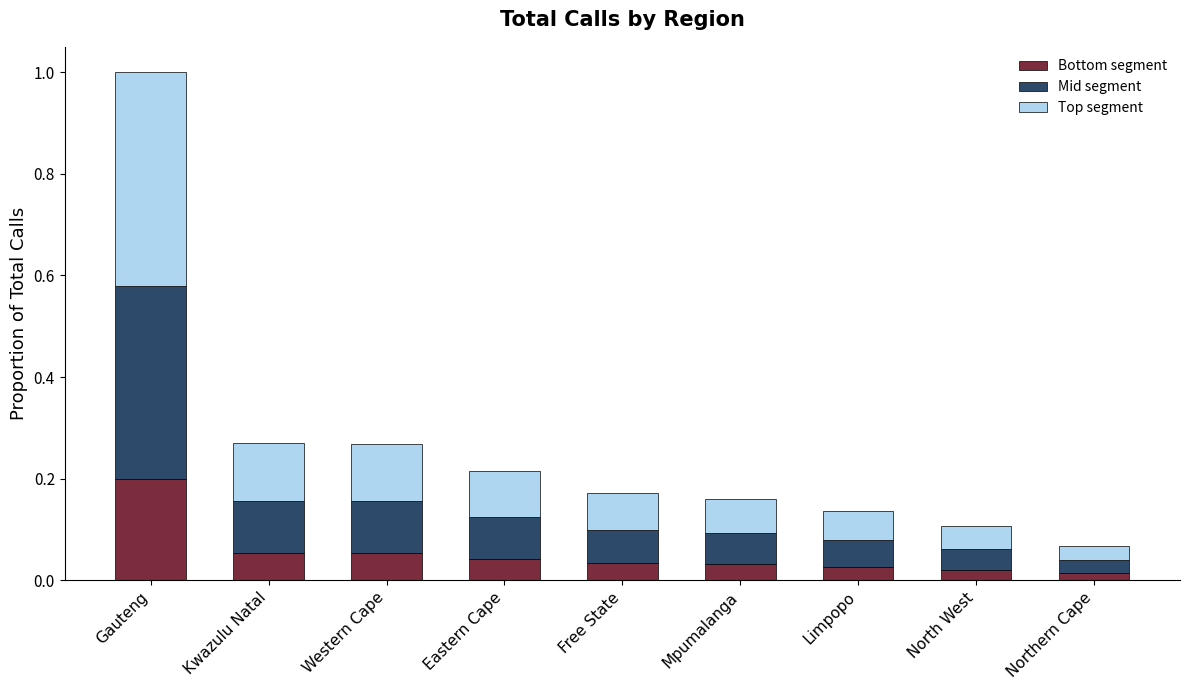

The value of Bottom segment at Western Cape is 0.1. True or false?

True